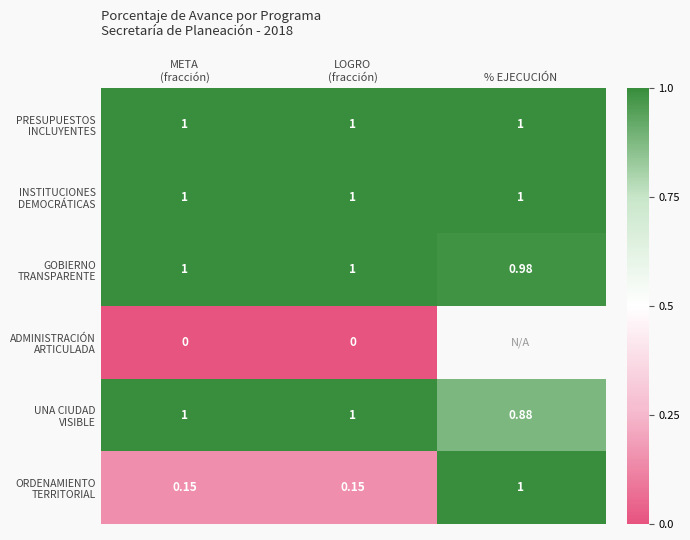

What is the approximate value of INSTITUCIONES DEMOCRÁTICAS at % EJECUCIÓN?

1.0